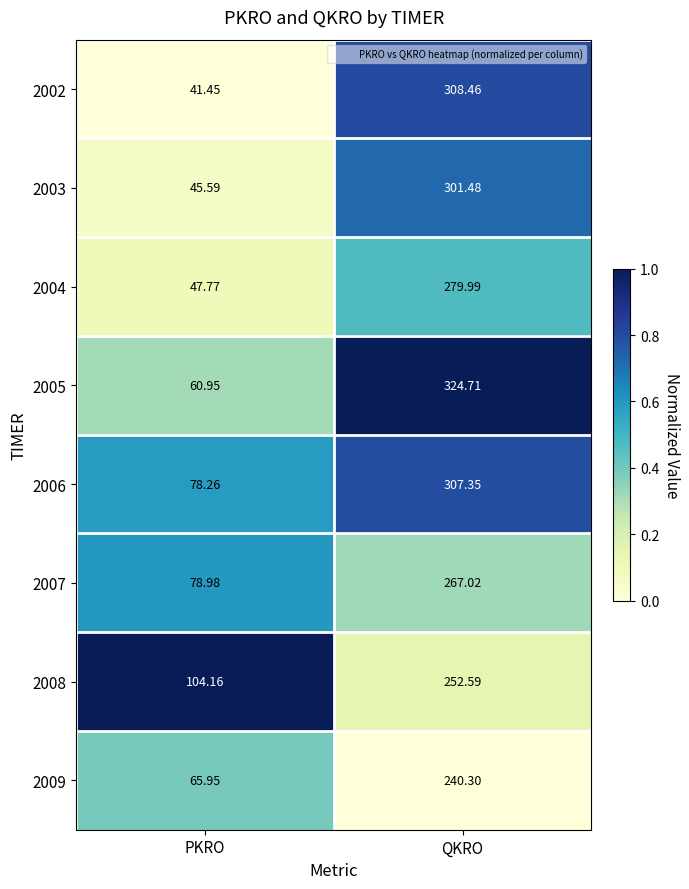

Where does the 2004 series first go above 279?

QKRO